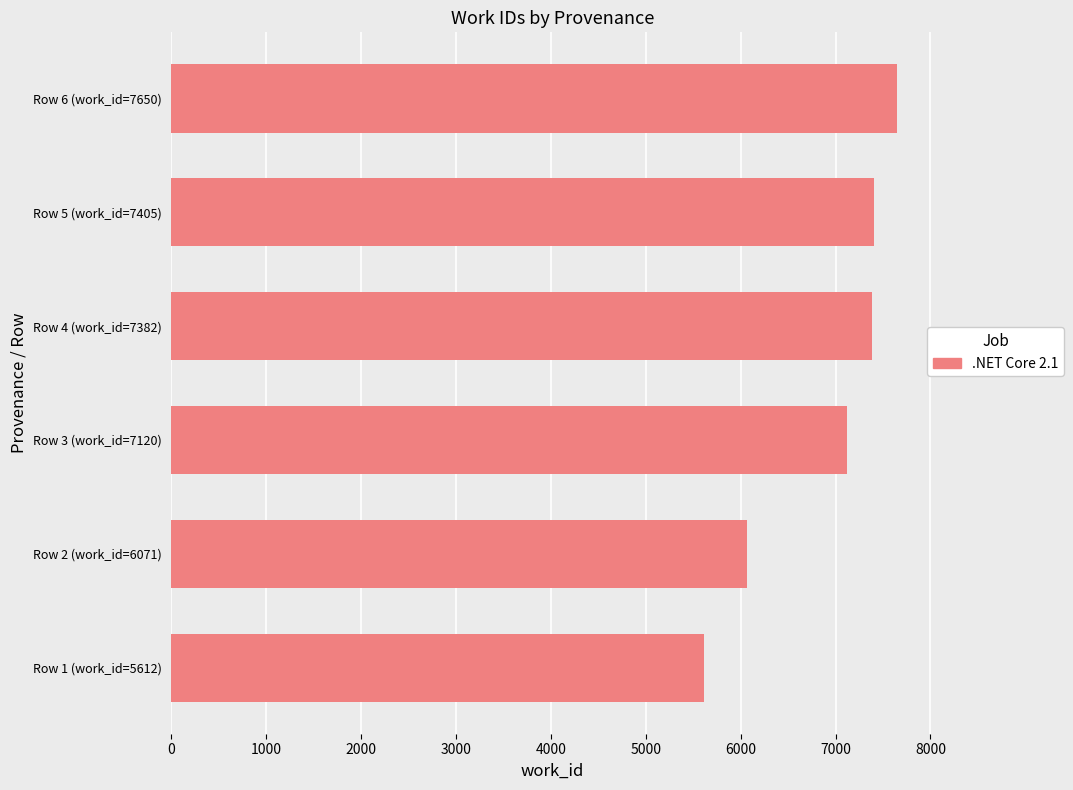

Which has a higher value, Row 4 (work_id=7382) or Row 2 (work_id=6071)?

Row 4 (work_id=7382)